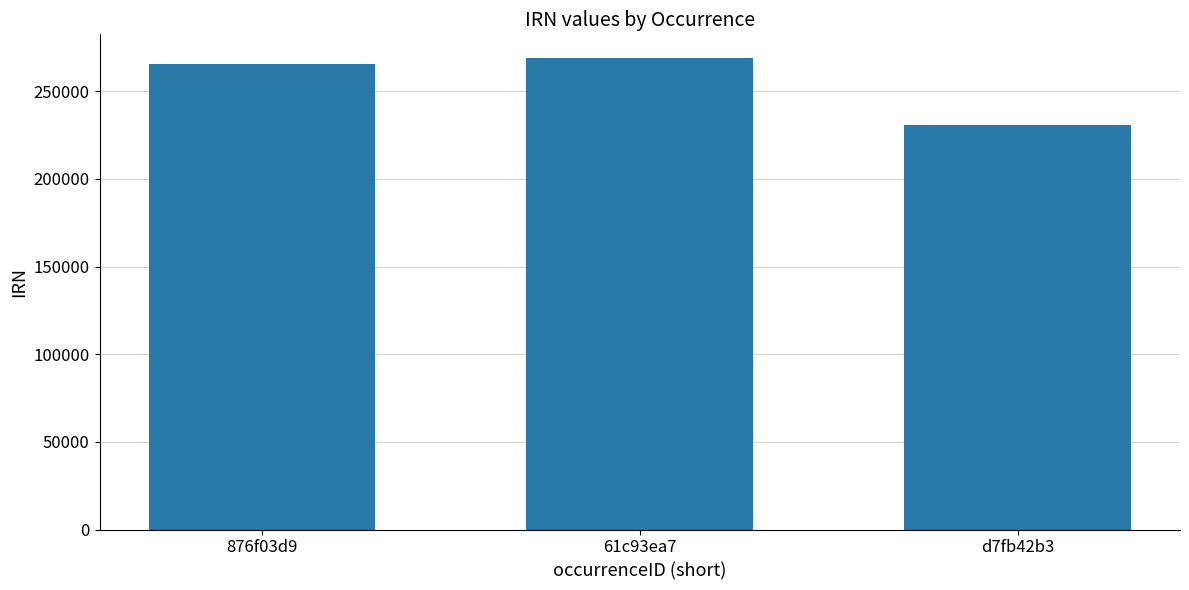

What is the label of the 1st bar from the left?

876f03d9